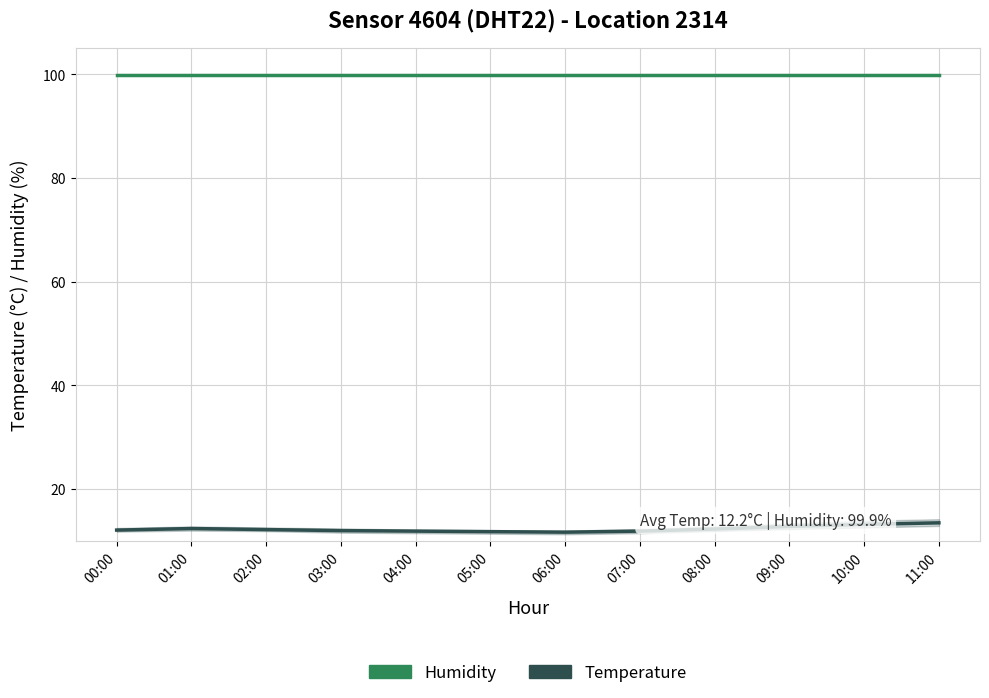

Rank the series by their average value, from lowest to highest.

Temperature, Humidity